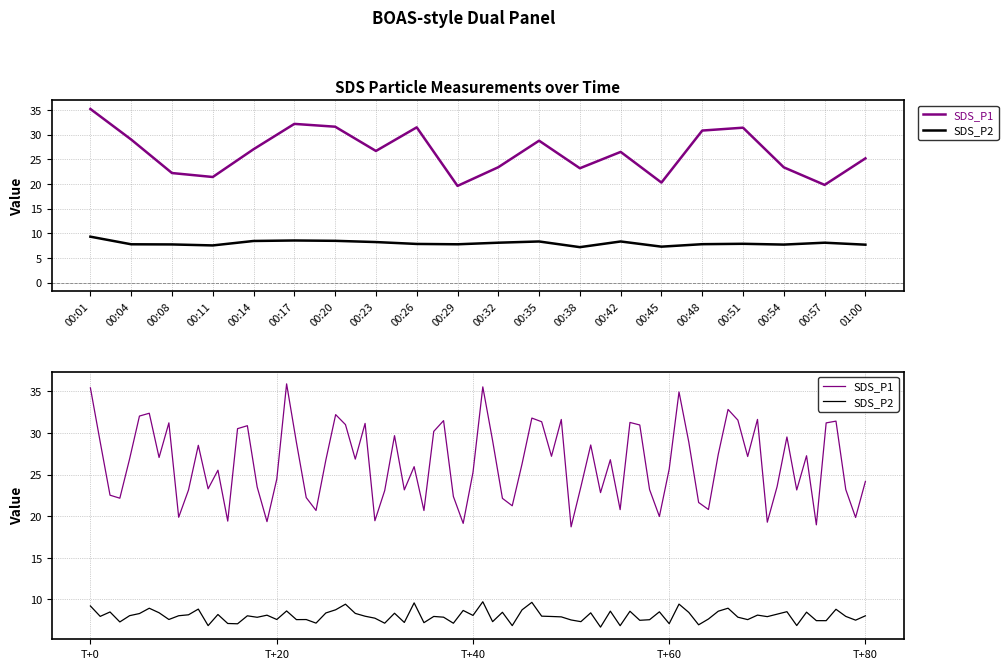

Reading right to left, extract all data points from this chart.

SDS_P1: 25.2	19.8	23.4	31.4	30.8	20.3	26.5	23.2	28.8	23.4	19.6	31.4	26.7	31.6	32.1	27.0	21.4	22.2	29.0	35.2
SDS_P2: 7.7	8.1	7.7	7.9	7.8	7.3	8.3	7.2	8.3	8.1	7.8	7.8	8.2	8.5	8.6	8.4	7.5	7.8	7.8	9.3